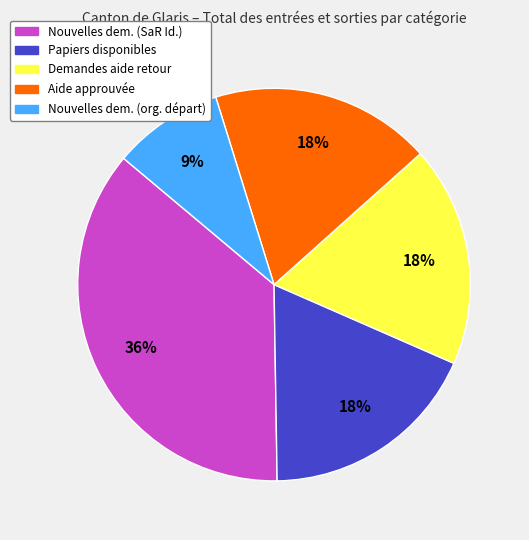

To the nearest percent, what is the difference between the largest and smallest slice percentages?

27%